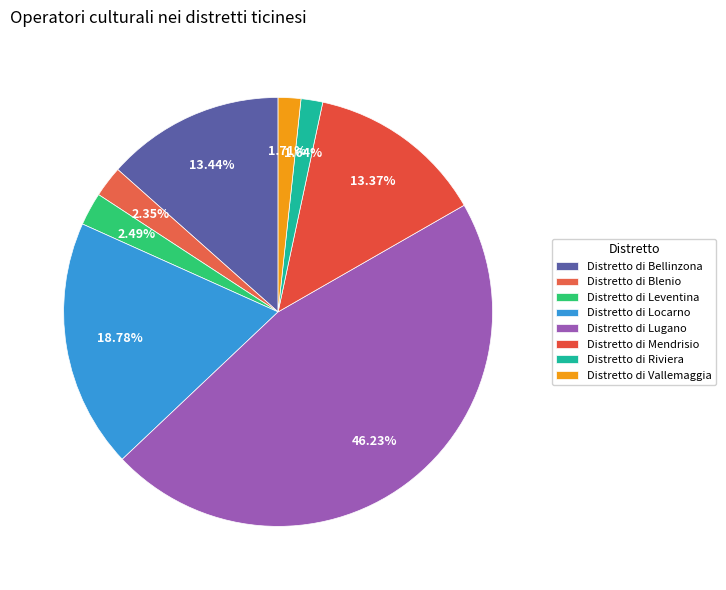

The Distretto di Leventina slice represents 8% of the pie. True or false?

False